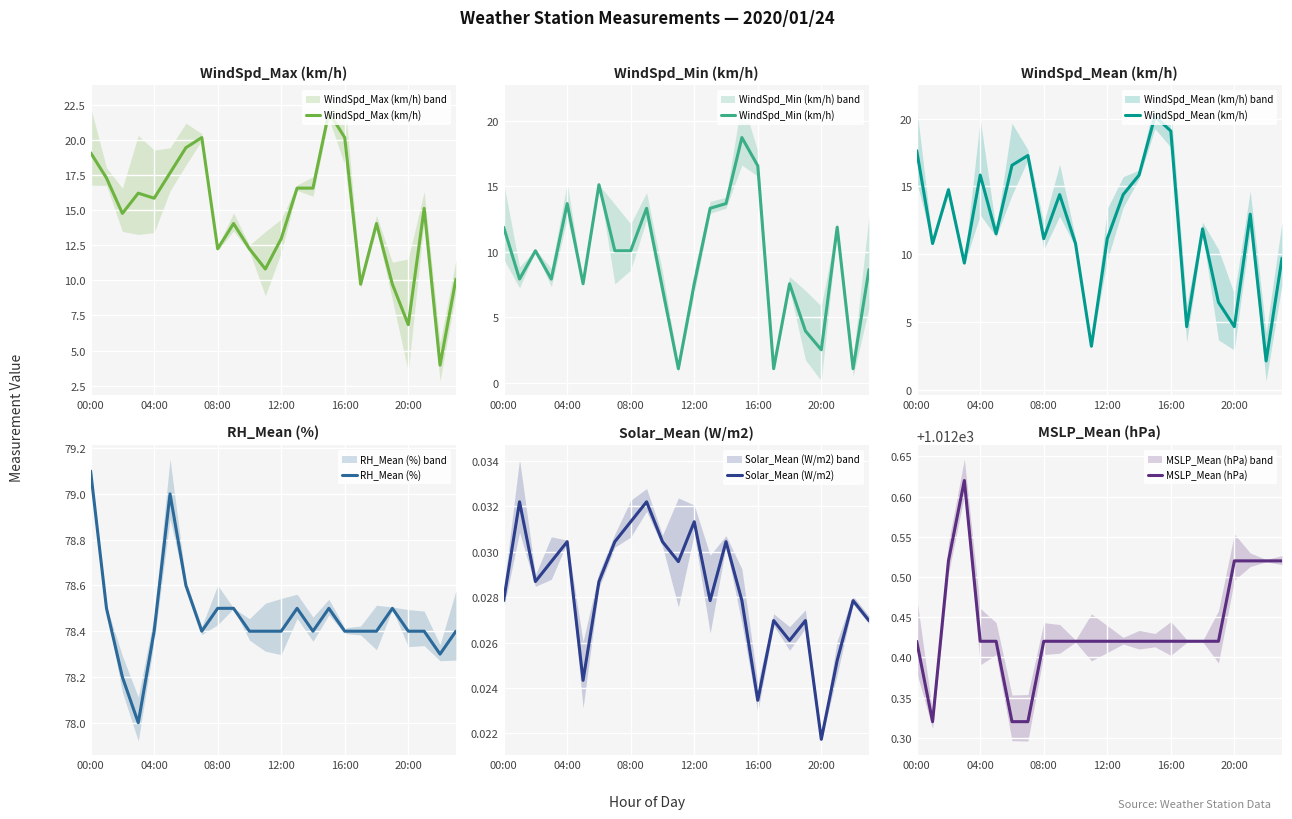

True or false: WindSpd_Max (km/h) and RH_Mean (%) cross at least once.

False